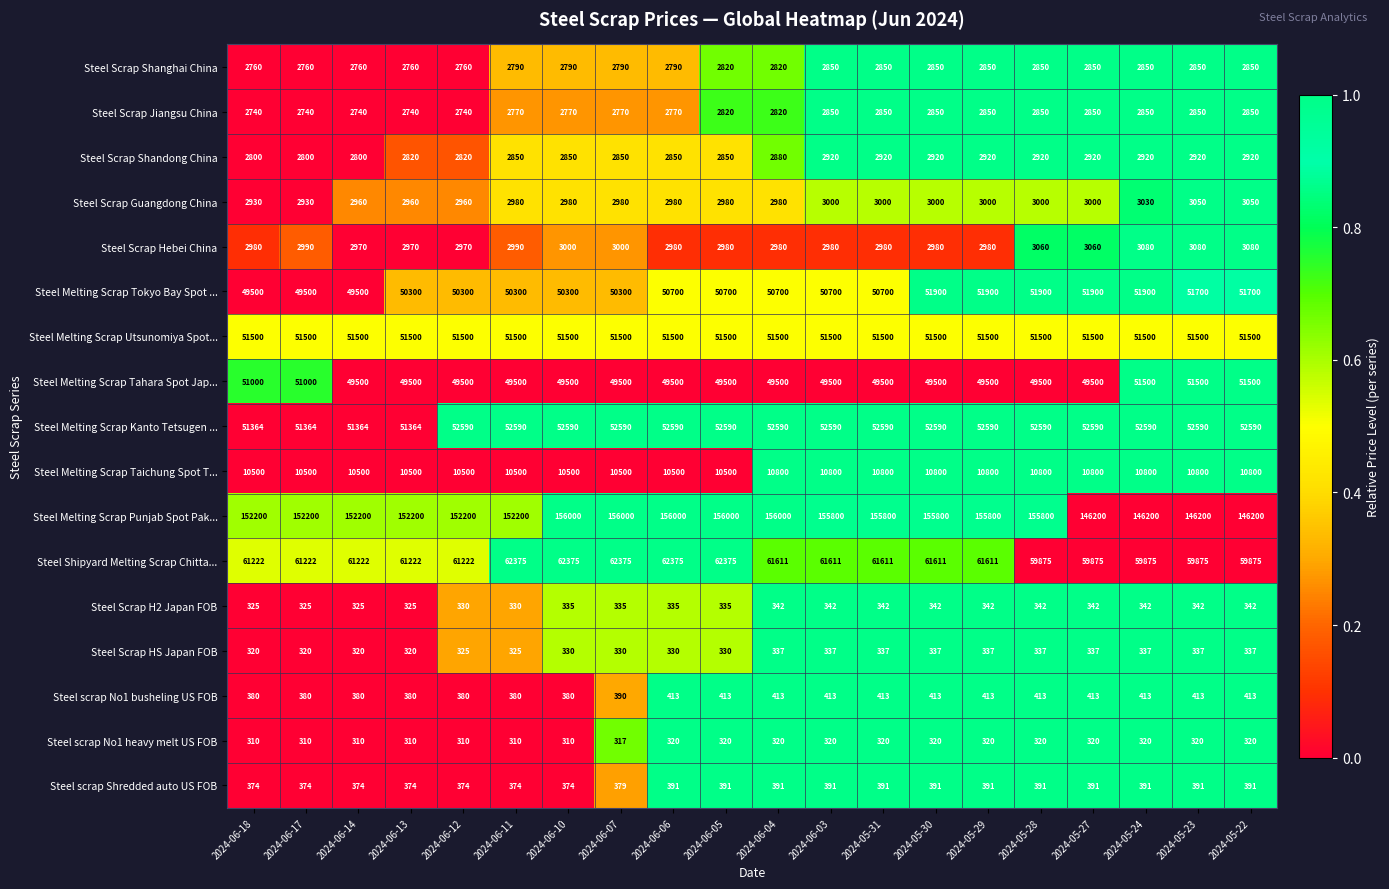

Is the value of Steel Melting Scrap Taichung Spot T... at 2024-05-23 greater than the value of Steel Melting Scrap Kanto Tetsugen ... at 2024-06-11?

No